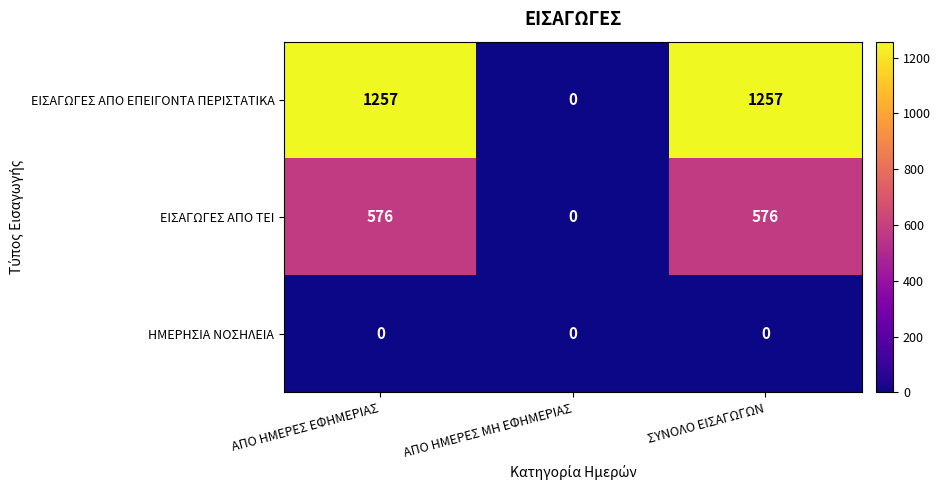

What is the difference between the maximum and minimum values in the ΕΙΣΑΓΩΓΕΣ ΑΠΟ ΤΕΙ series?

576